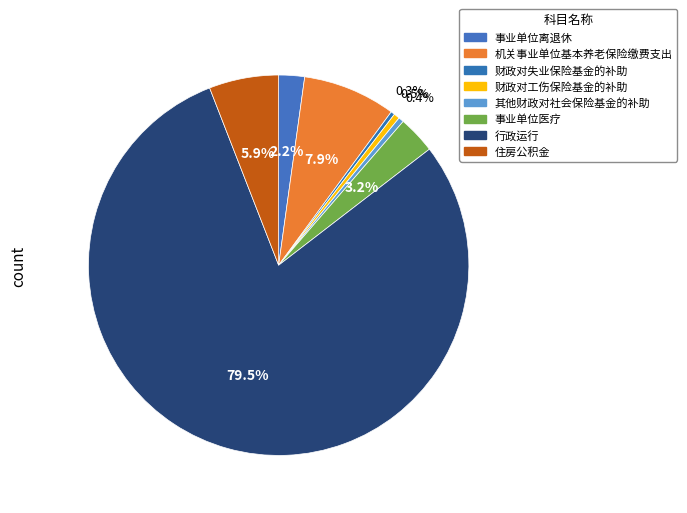

The 行政运行 slice represents 80% of the pie. True or false?

True